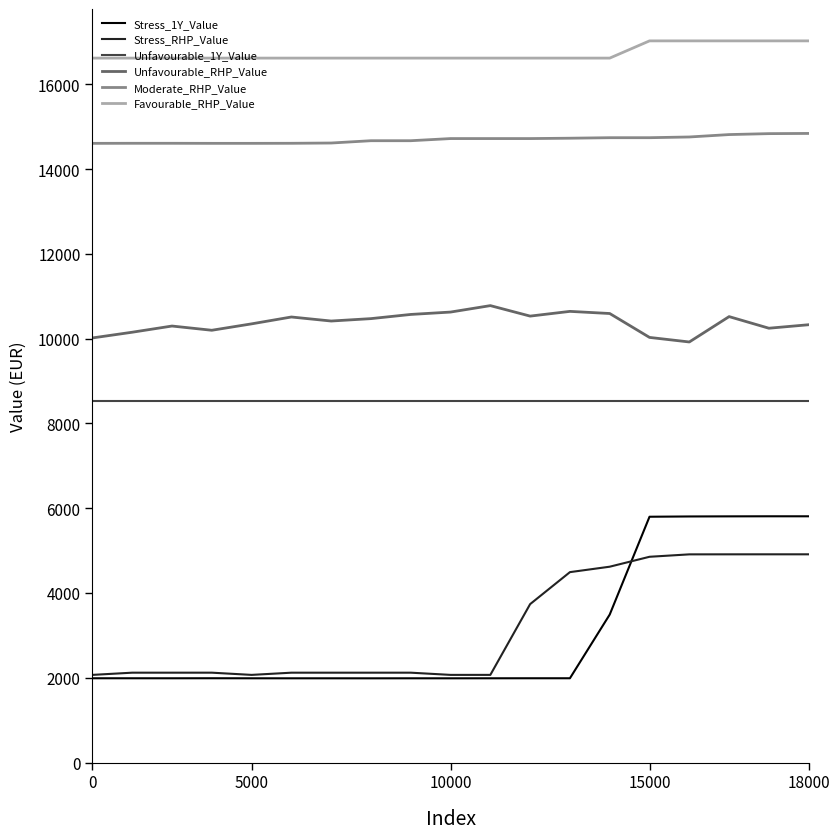

Rank the series by their maximum value, from highest to lowest.

Favourable_RHP_Value, Moderate_RHP_Value, Unfavourable_RHP_Value, Unfavourable_1Y_Value, Stress_1Y_Value, Stress_RHP_Value